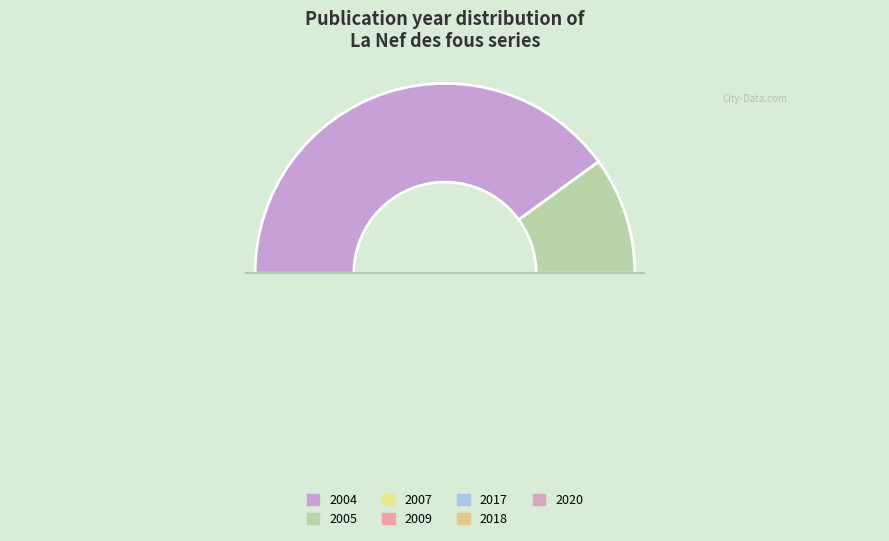

Between 1054 and 1094, which is larger?

1094